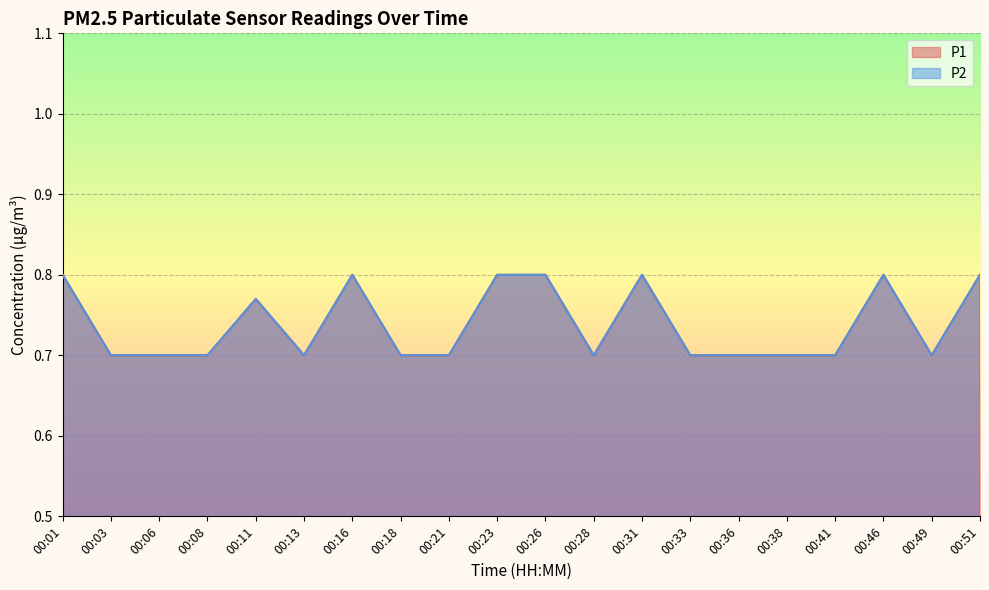

What is the value of the P2 point at the 1st from the left?

0.8